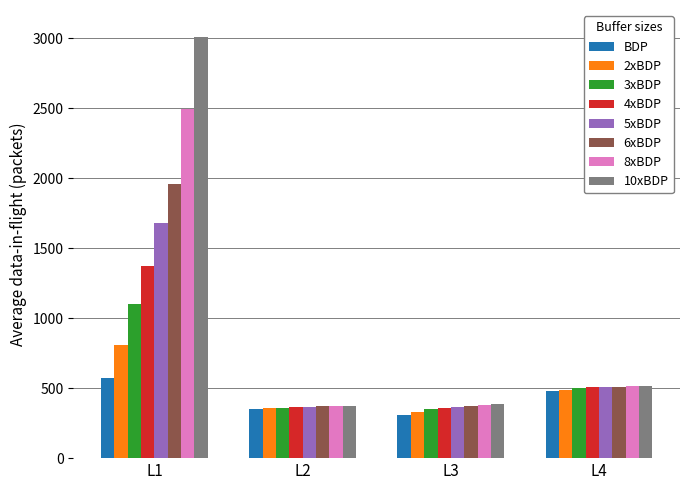

What is the total value across all series at L3?

2858